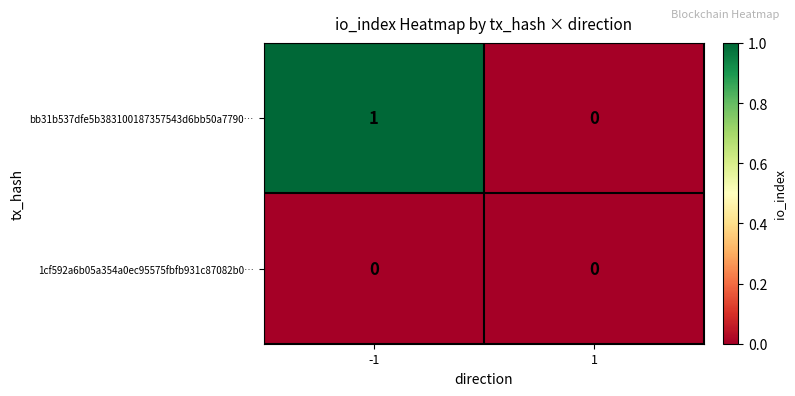

Is it true that bb31b537dfe5b383100187357543d6bb50a7790… equals 1 at -1?

True